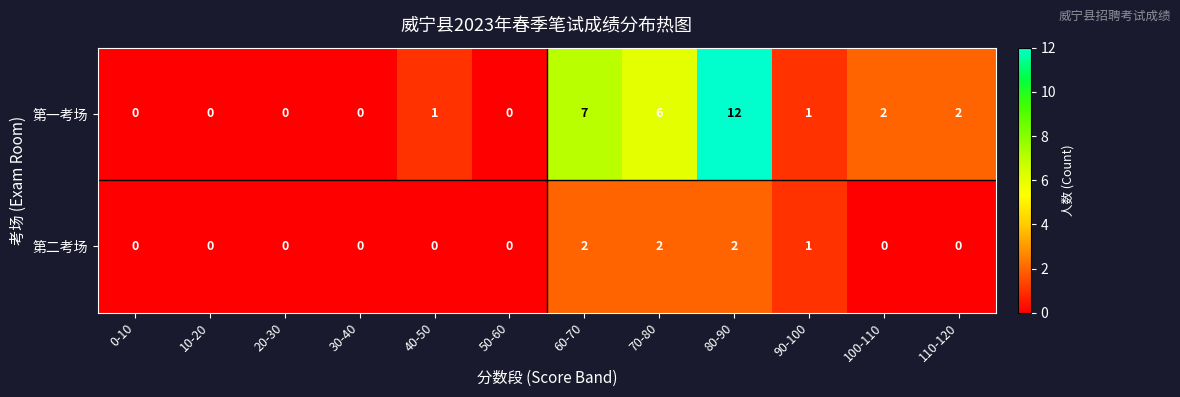

Count the number of categories in the chart.

12